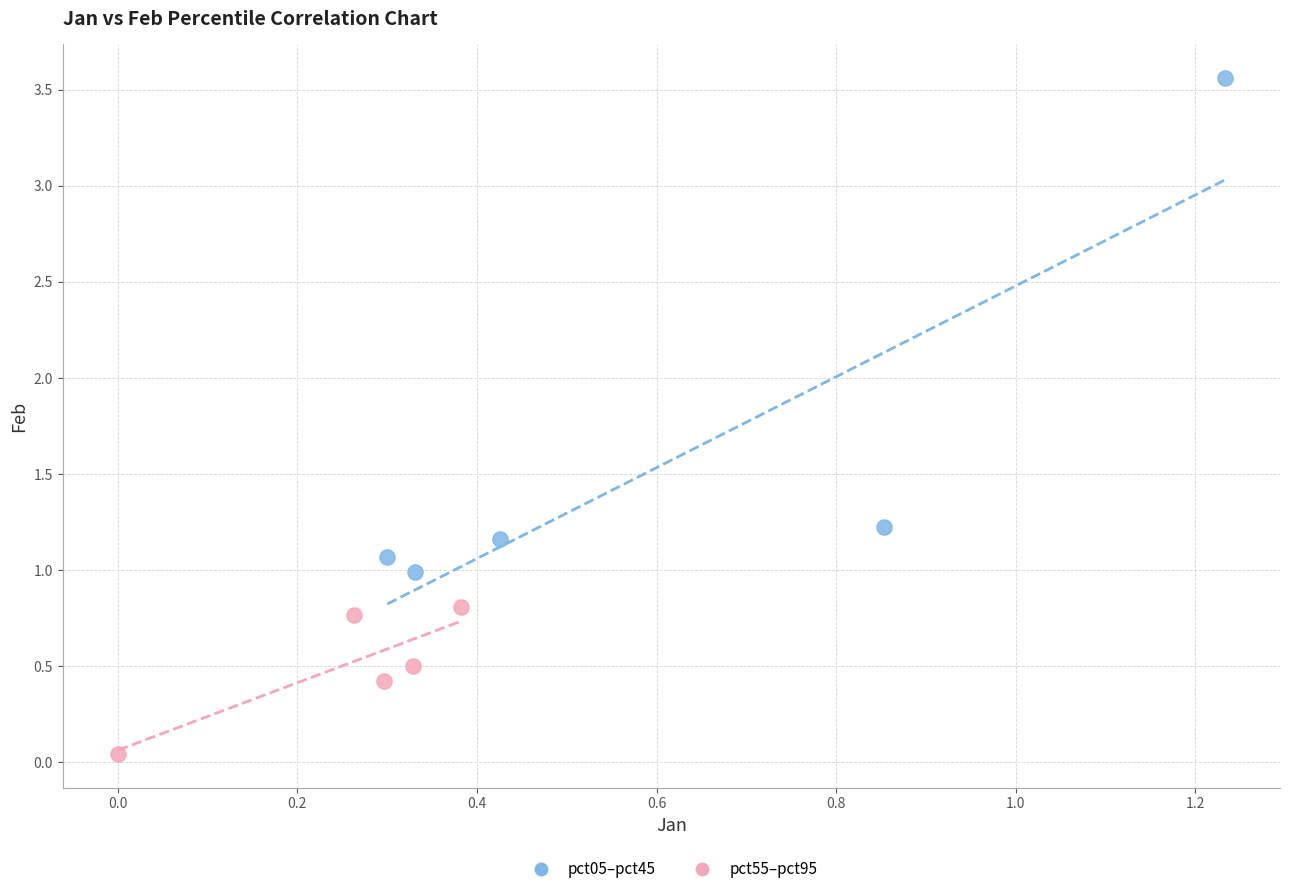

Which series contains the lowest Y value?

pct55–pct95